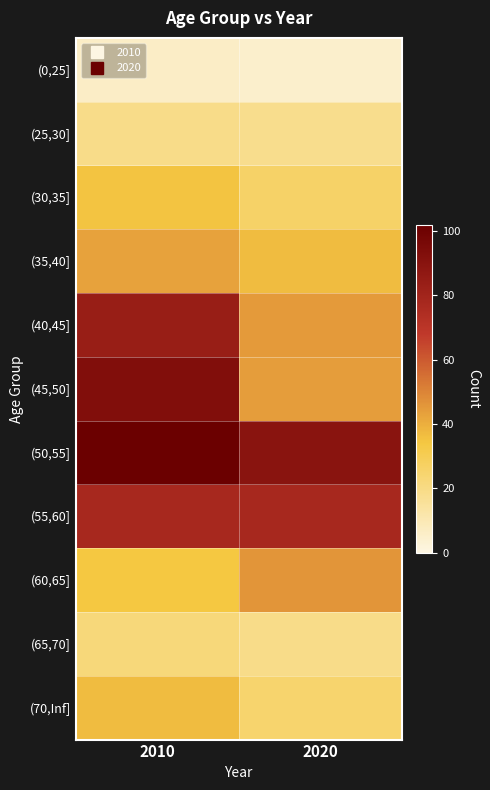

Which label corresponds to the largest value in the chart?

2010